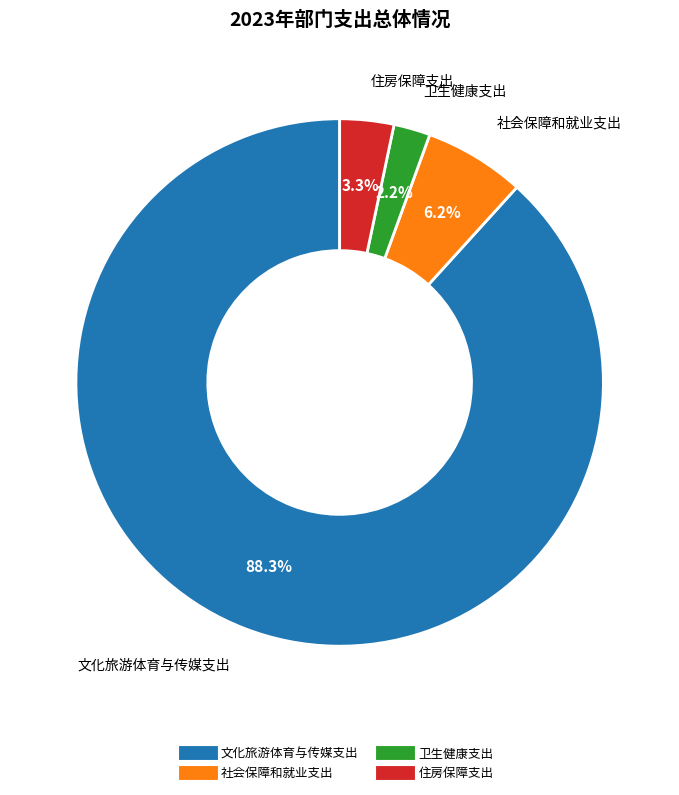

True or false: 卫生健康支出 accounts for 16% of the total.

False